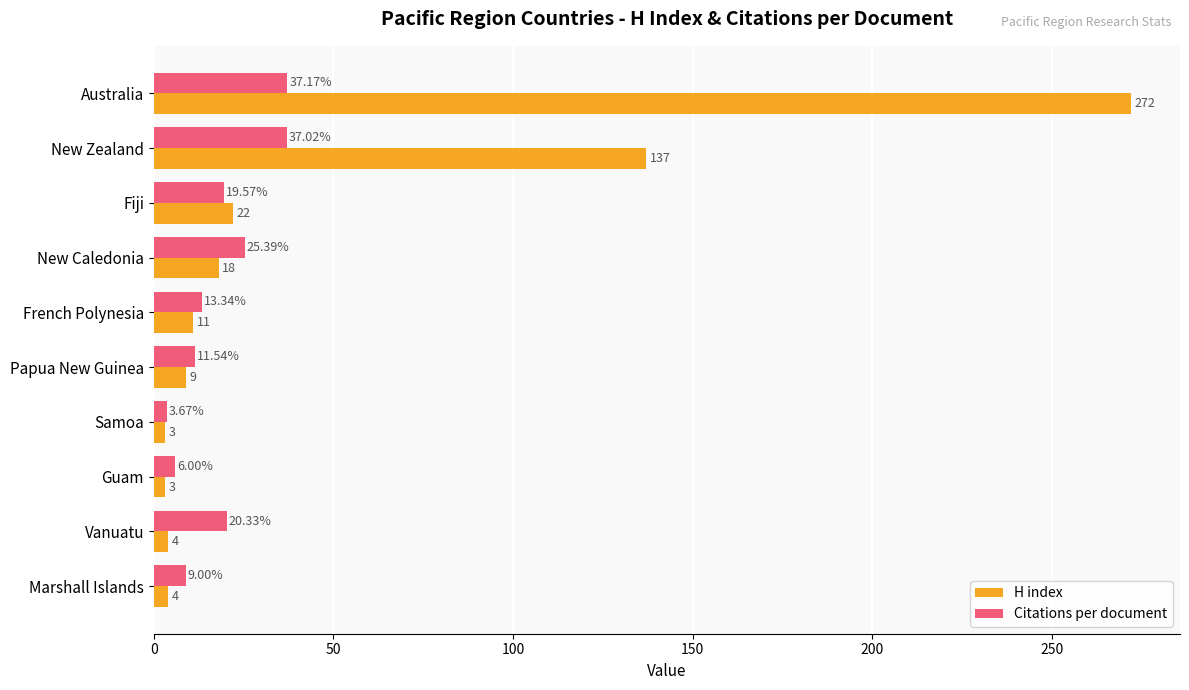

What is the difference between the second highest and second lowest values in the H index series?

134.0